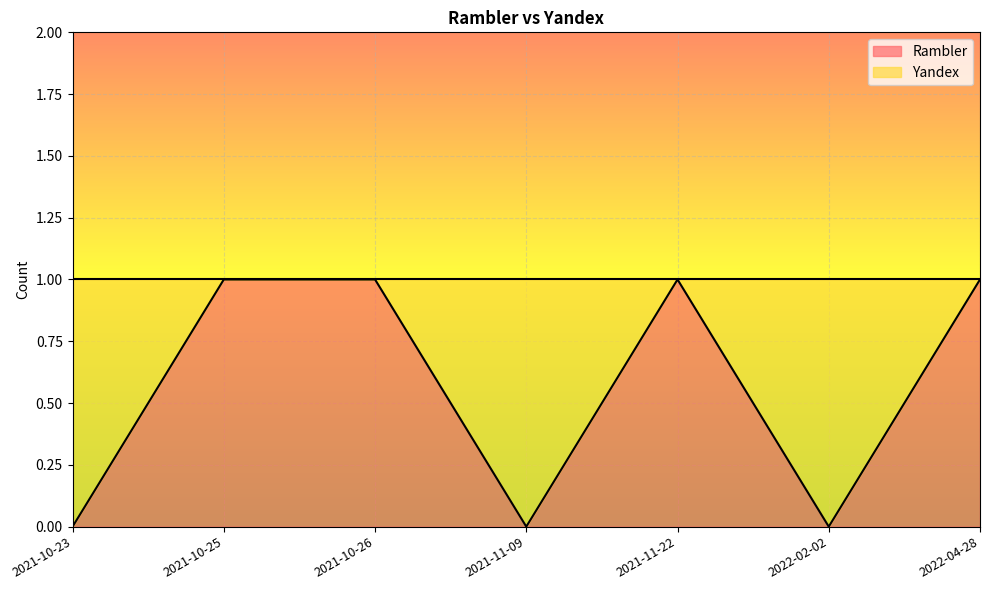

Is the value of Rambler at 2021-11-22 greater than the value of Yandex at 2021-10-26?

Yes